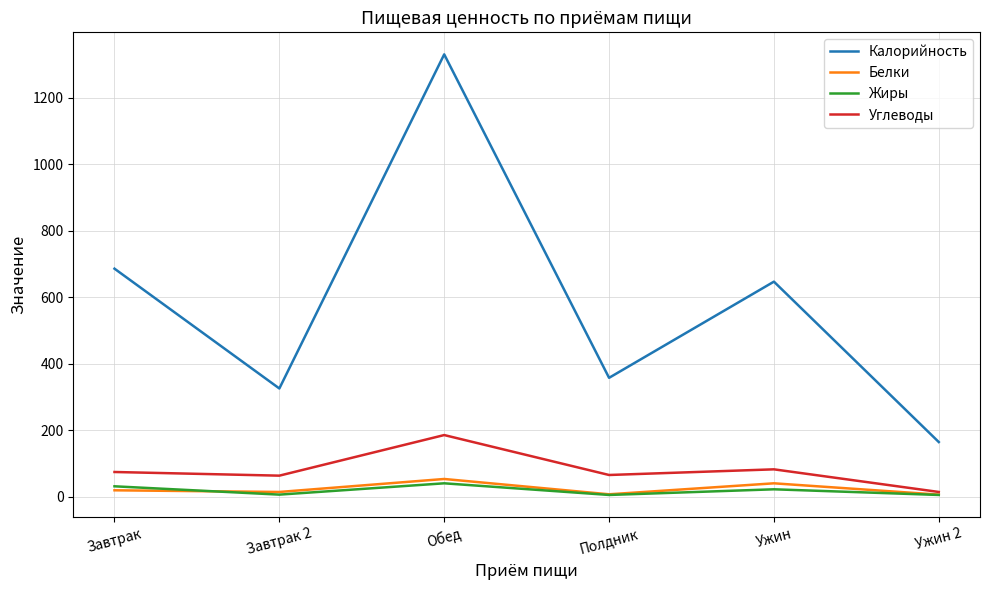

True or false: Калорийность and Углеводы intersect in this chart.

False